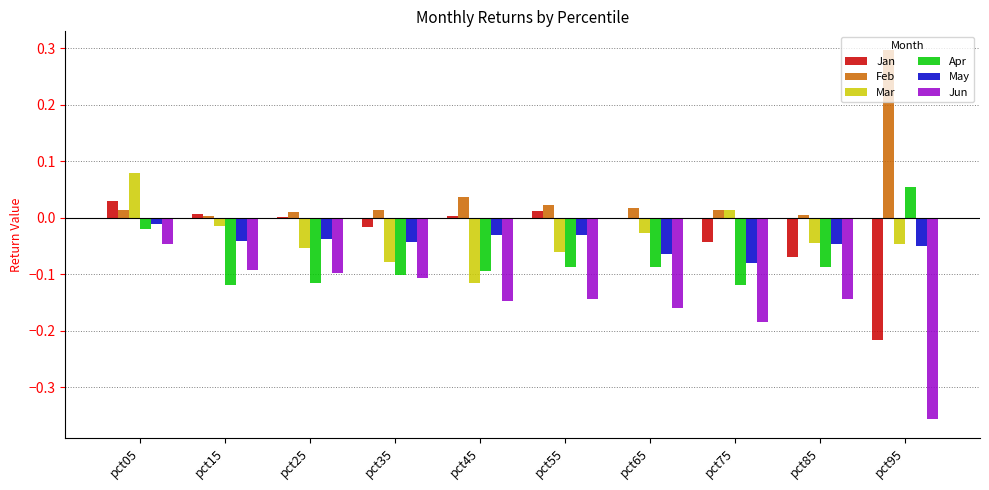

Between pct05 and pct25, which series saw the biggest shift?

Mar